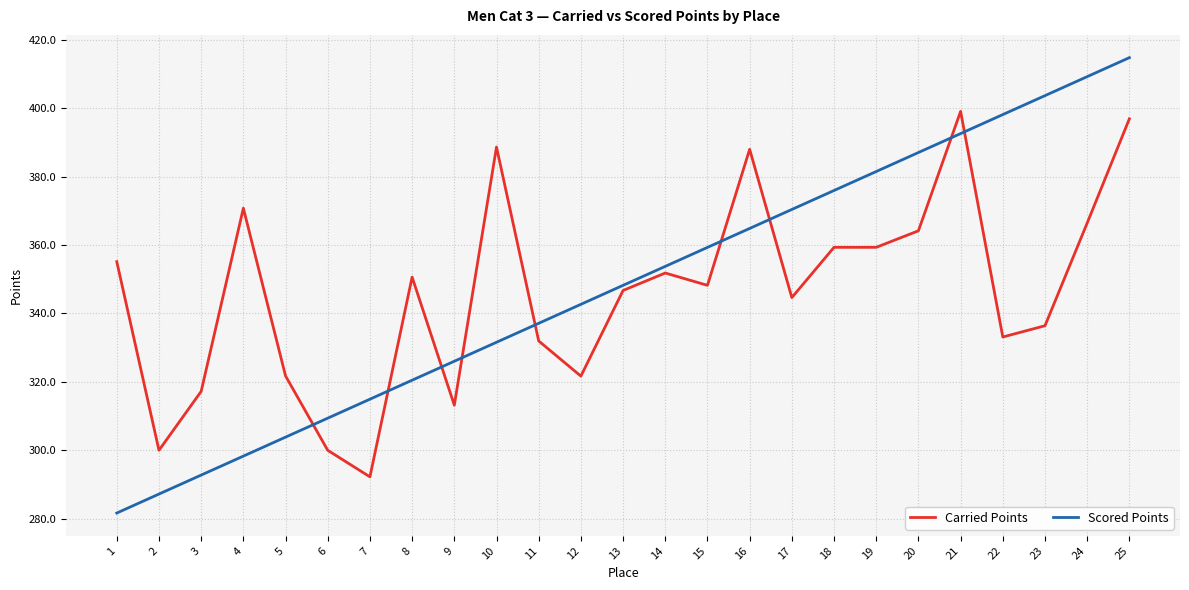

What is the difference between the highest and lowest values at 20?

22.9